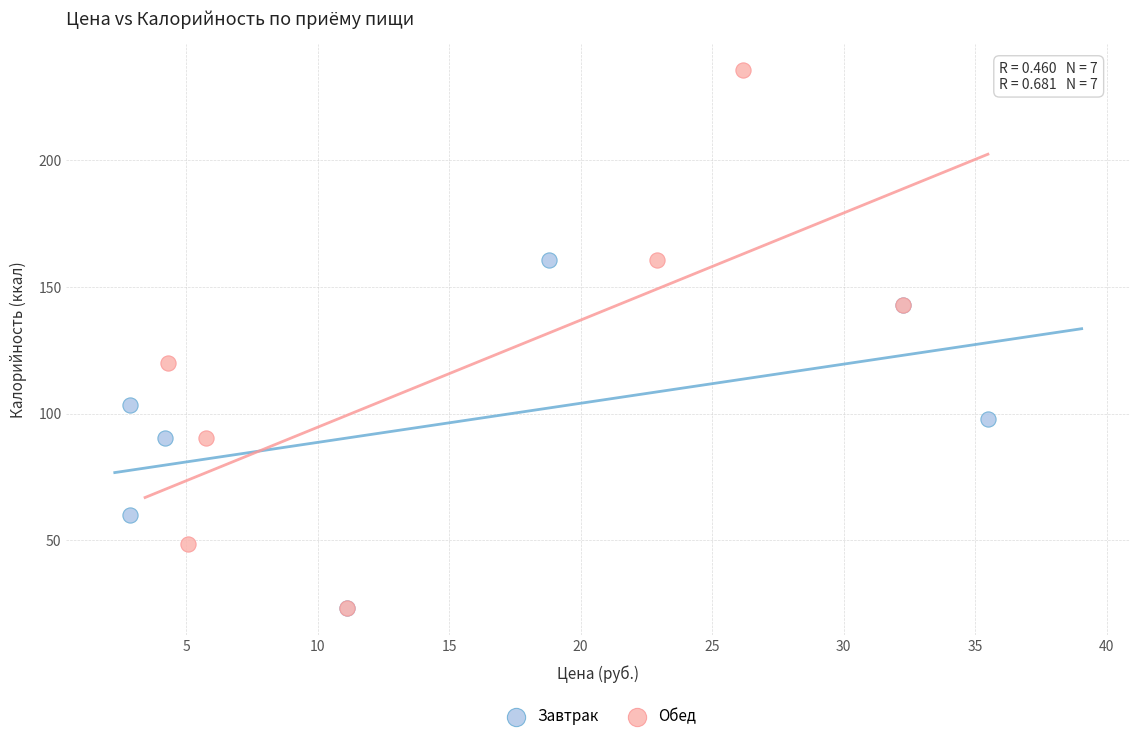

Which series reaches the maximum Y coordinate?

Обед